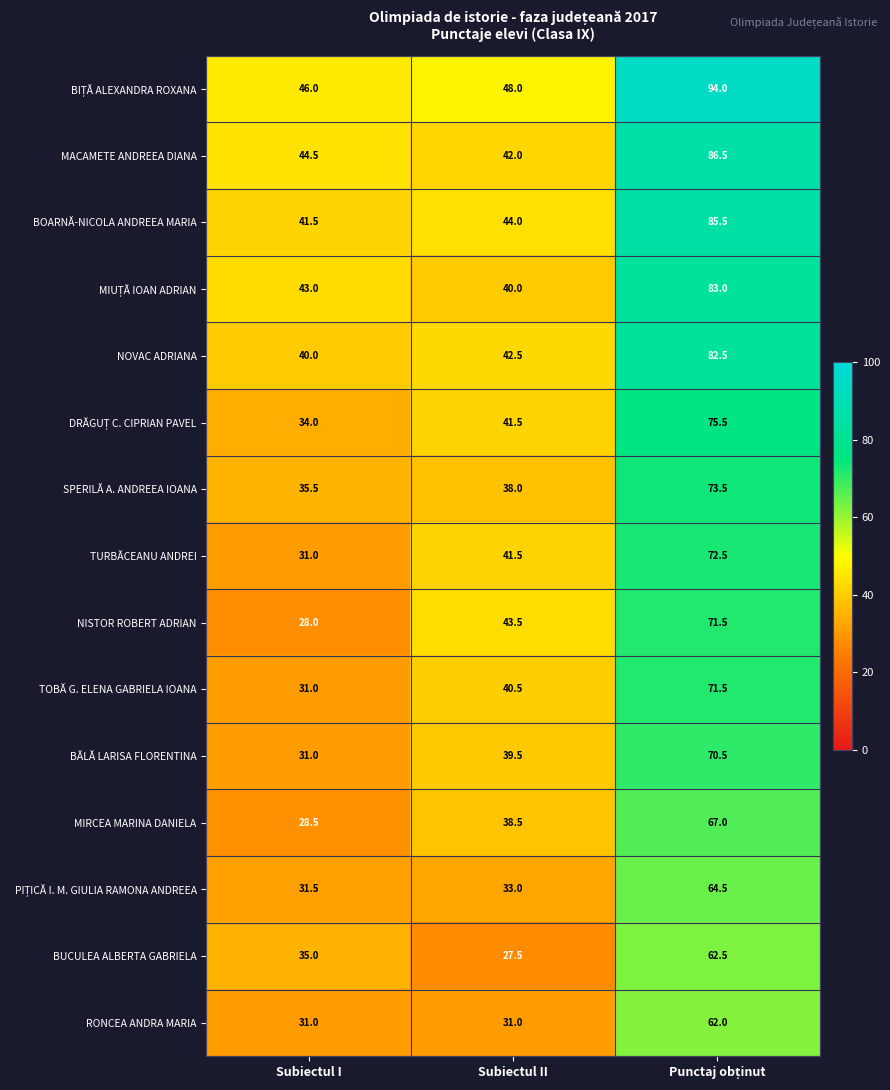

The value of SPERILĂ A. ANDREEA IOANA at Subiectul I is 35.5. True or false?

True